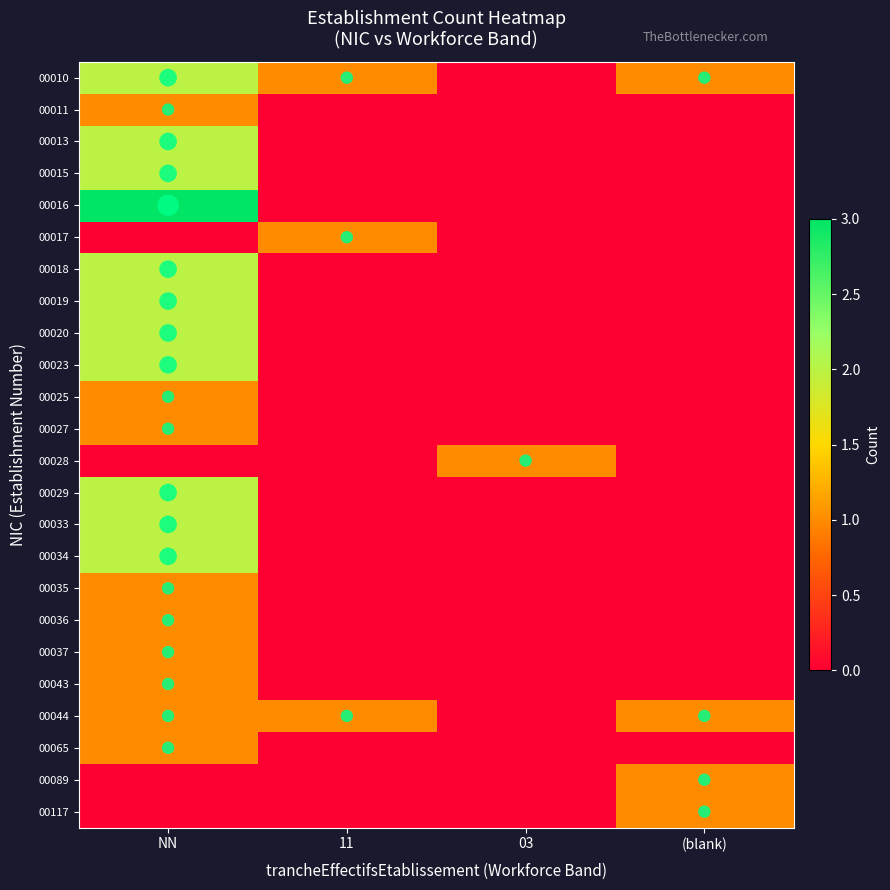

Which series has the widest spread of values?

00016